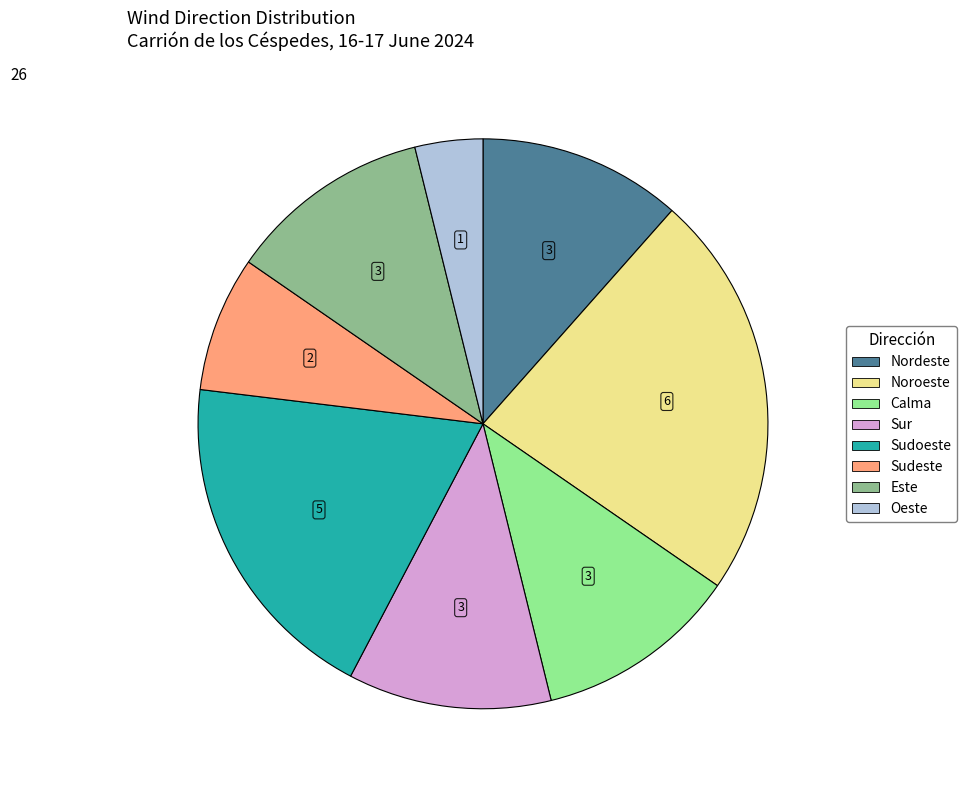

The Sudoeste slice represents 19% of the pie. True or false?

True